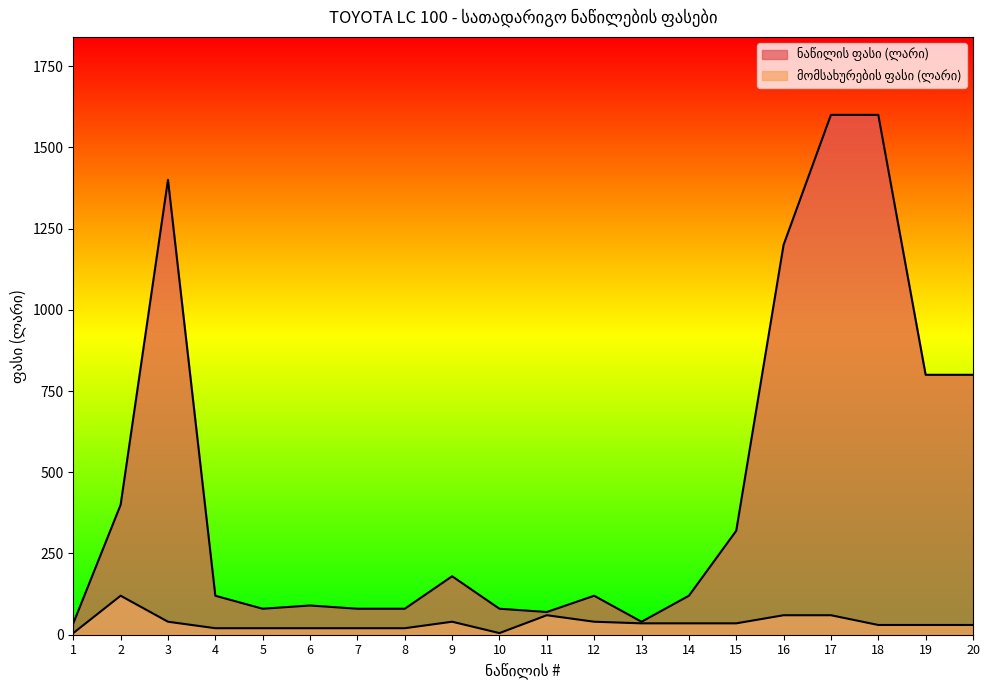

True or false: მომსახურების ფასი (ლარი) and ნაწილის ფასი (ლარი) cross at least once.

False